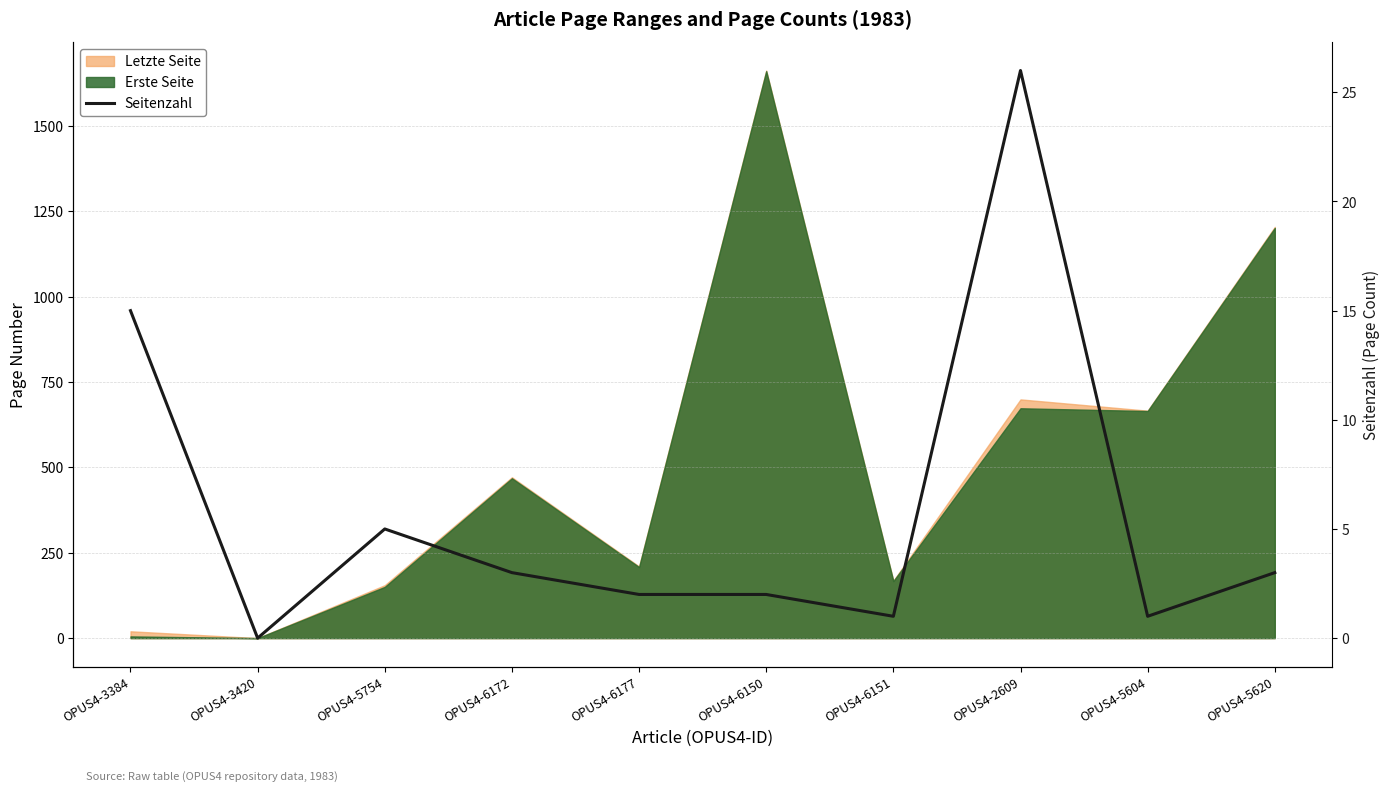

List the labels in order of value, largest first.

OPUS4-2609, OPUS4-3384, OPUS4-5754, OPUS4-6172, OPUS4-5620, OPUS4-6177, OPUS4-6150, OPUS4-6151, OPUS4-5604, OPUS4-3420